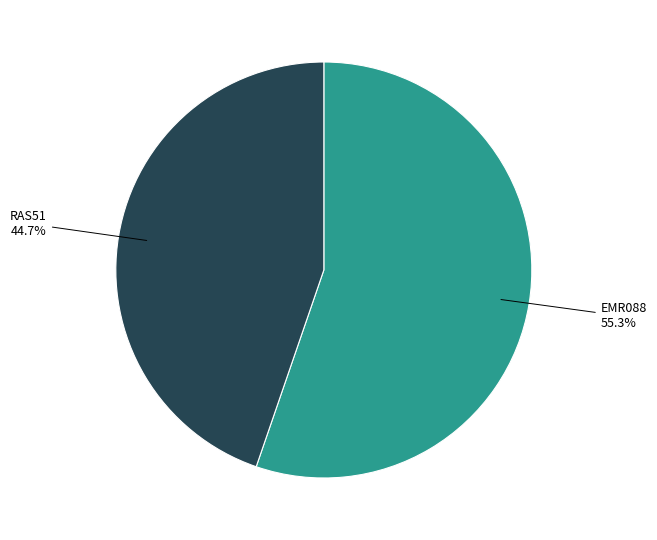

Count the number of slices in the pie.

2